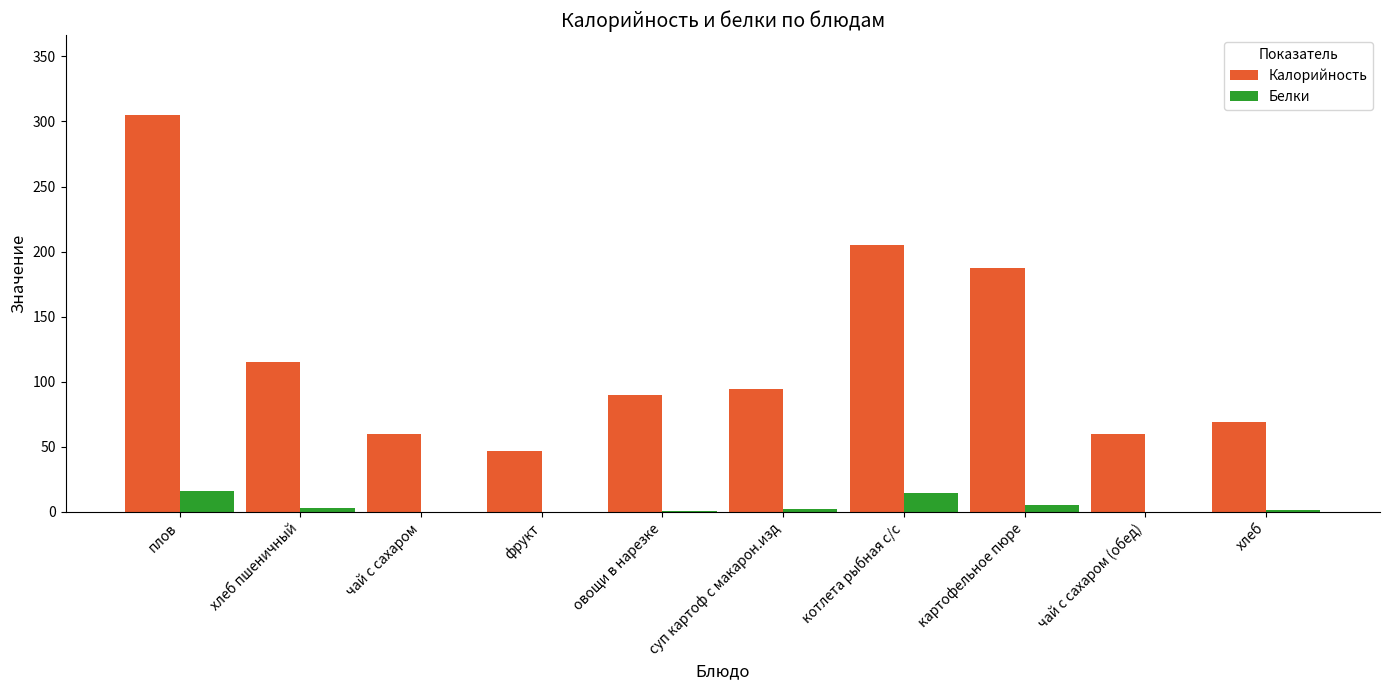

What is the total value across all series at котлета рыбная с/с?

219.2